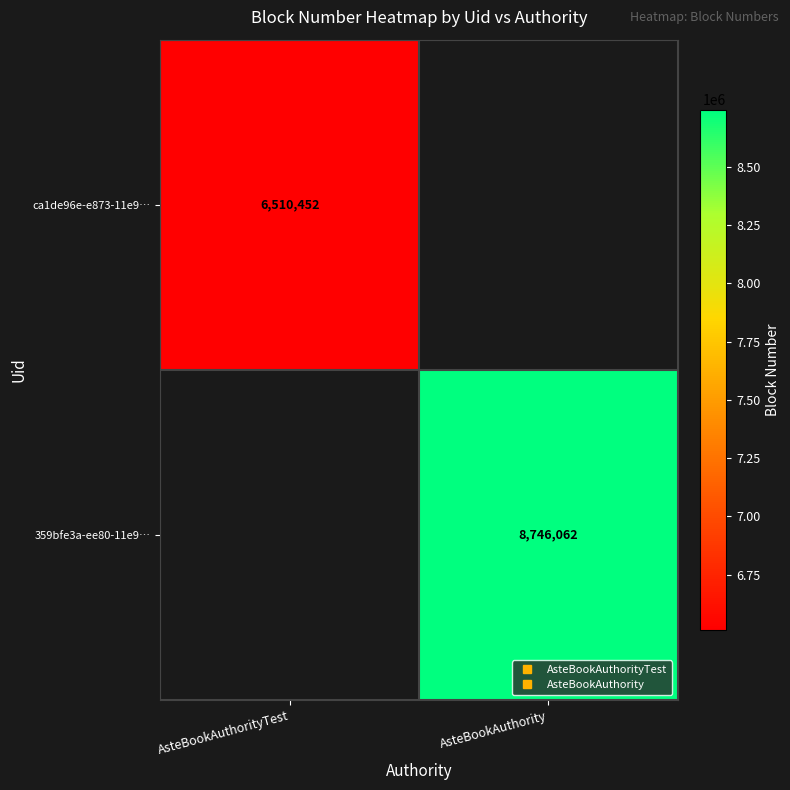

Which label corresponds to the smallest value in the chart?

AsteBookAuthorityTest